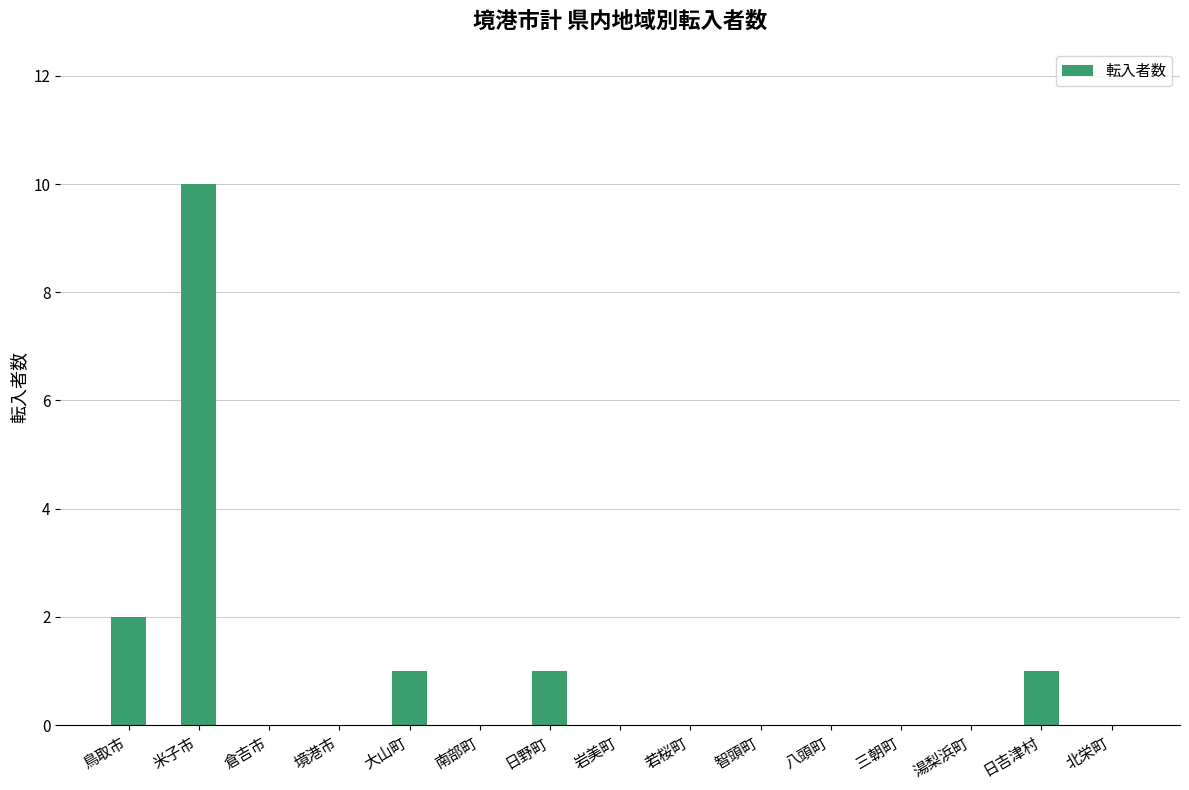

What is the sum of all values?

15